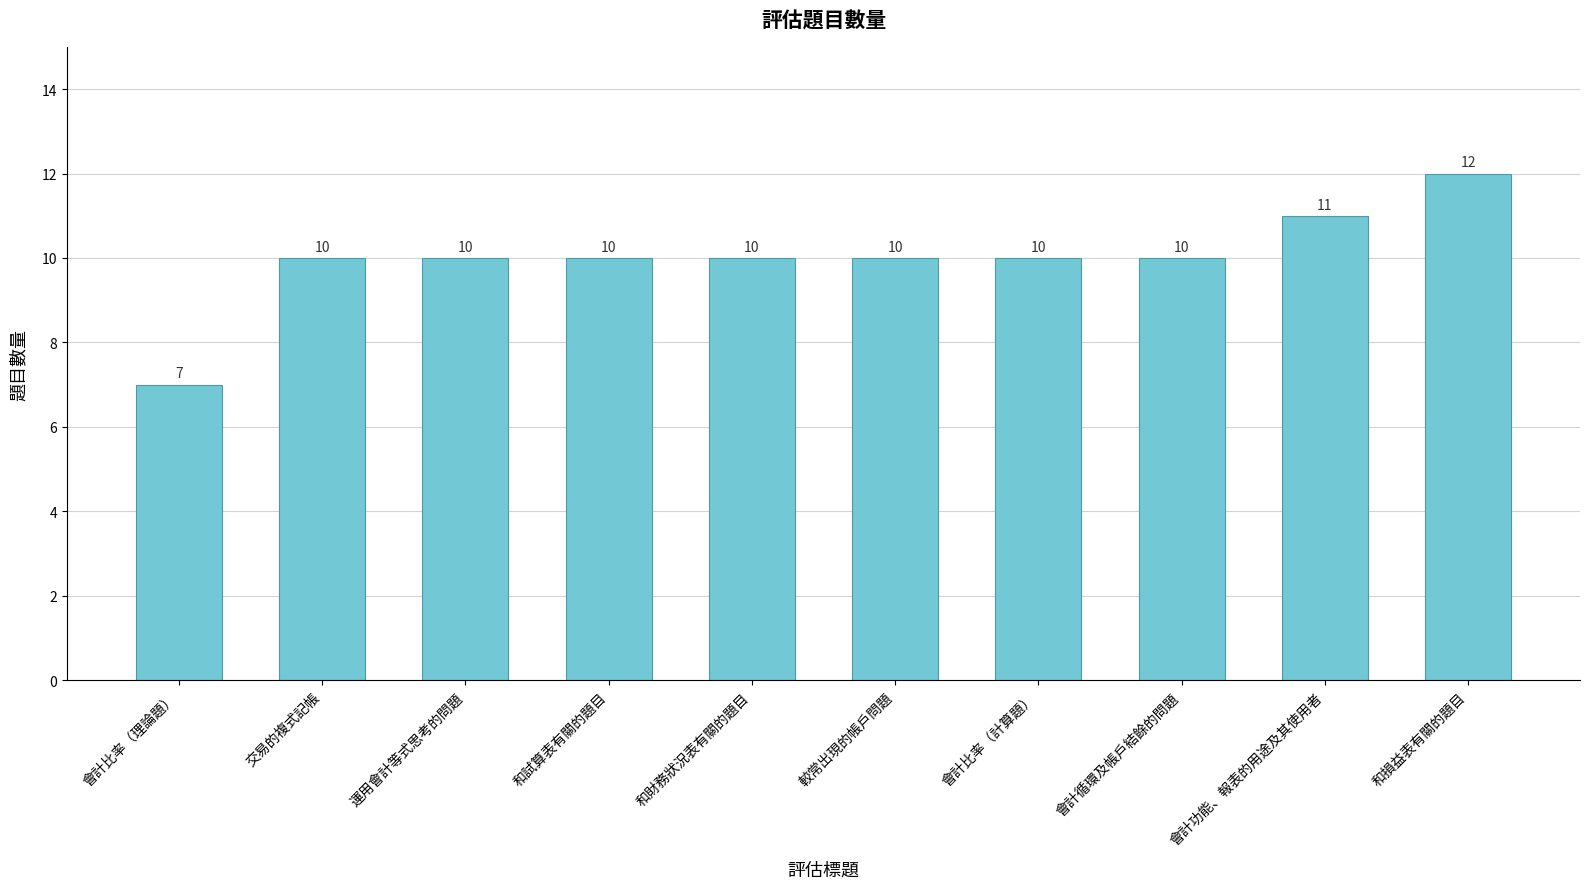

Read the value at 會計比率（計算題）.

10